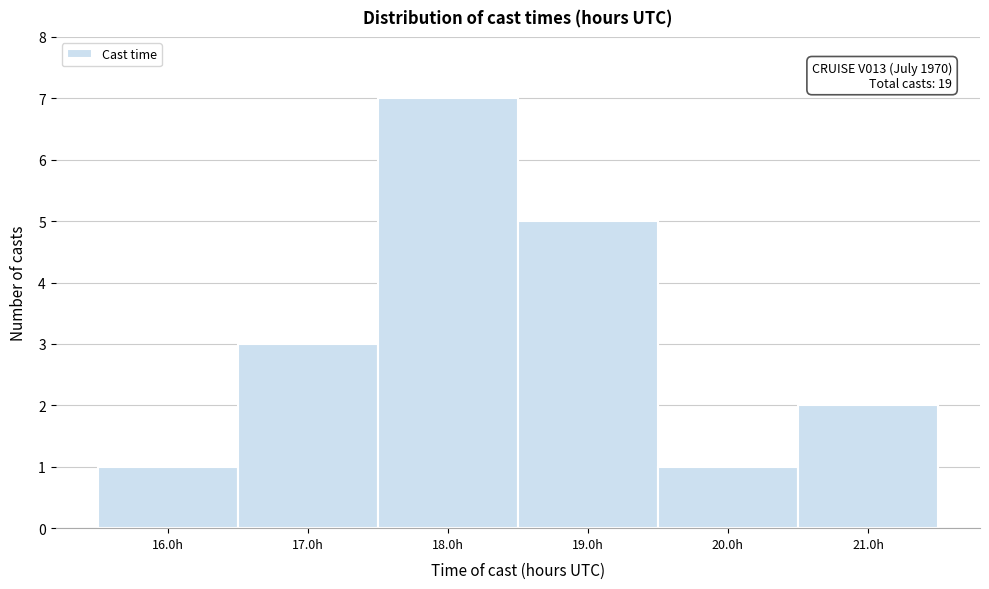

Over which range of the x-axis is the bar tallest?

17.5 to 18.5